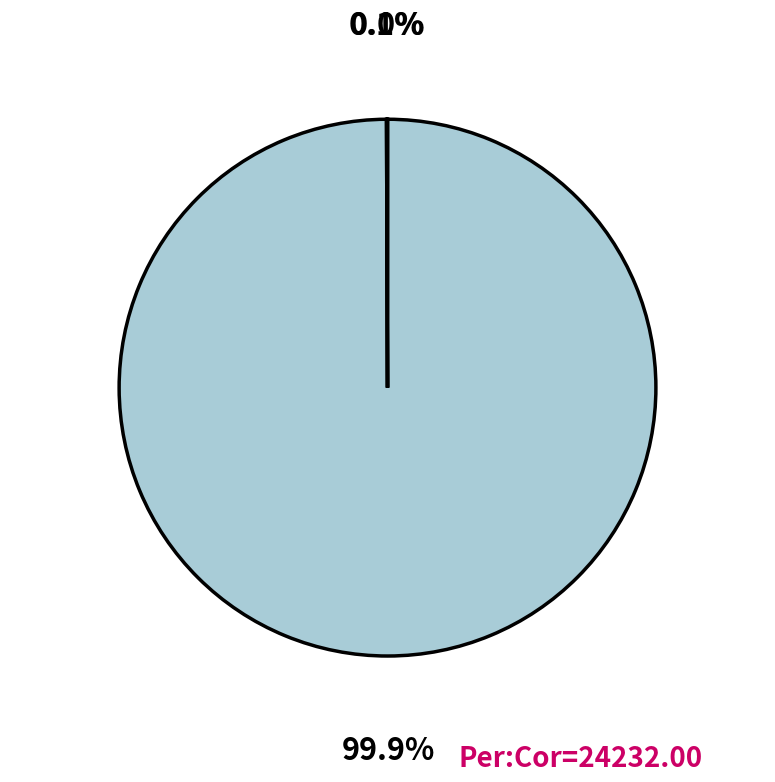

Is there any slice that represents more than half of the pie?

Yes